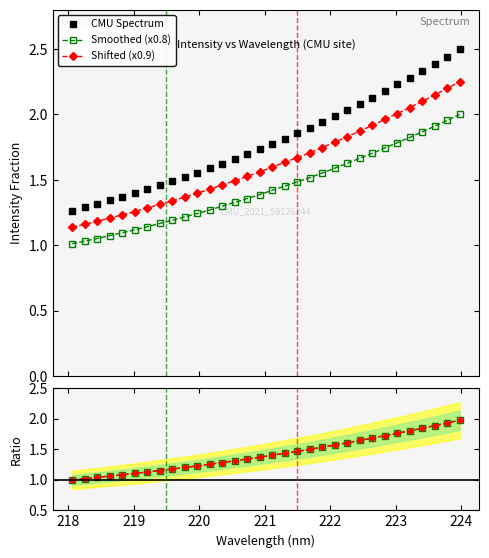

True or false: CMU Spectrum and Smoothed ratio intersect in this chart.

False